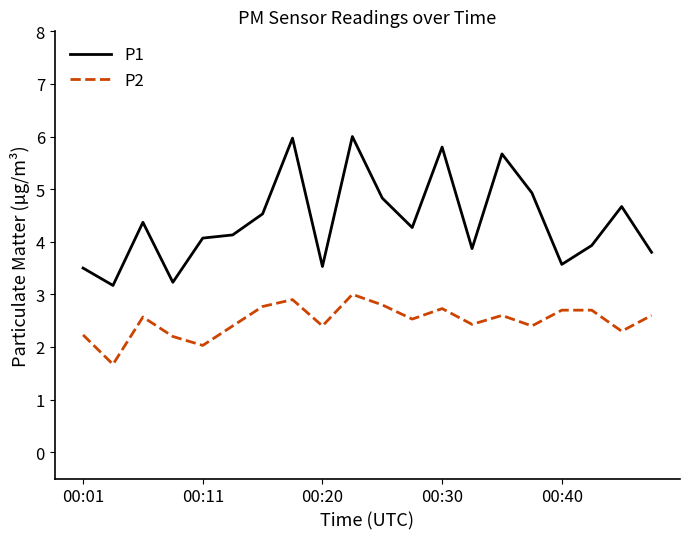

Count the number of data series in this chart.

2